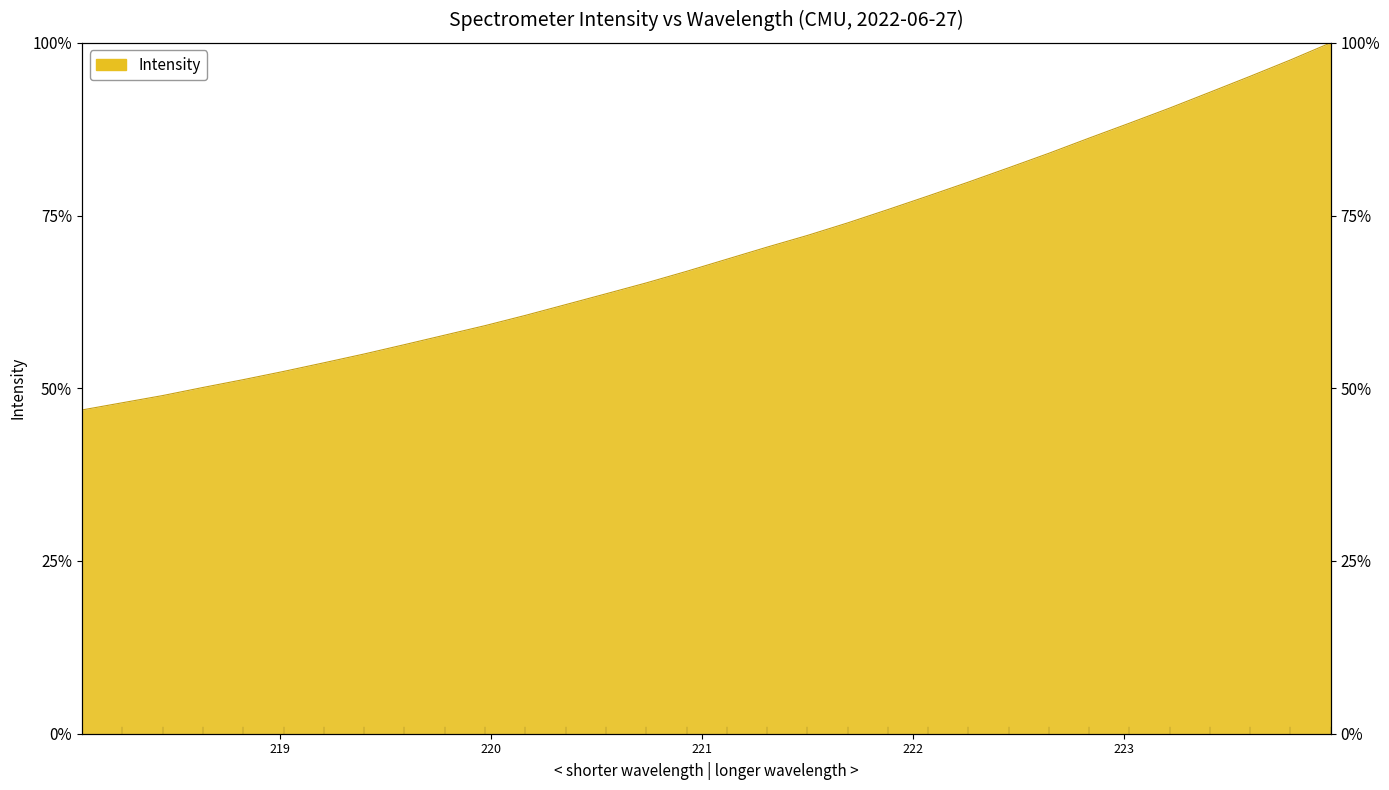

Approximately how many times larger is the value at 220.3533 compared to 222.4538?

0.8